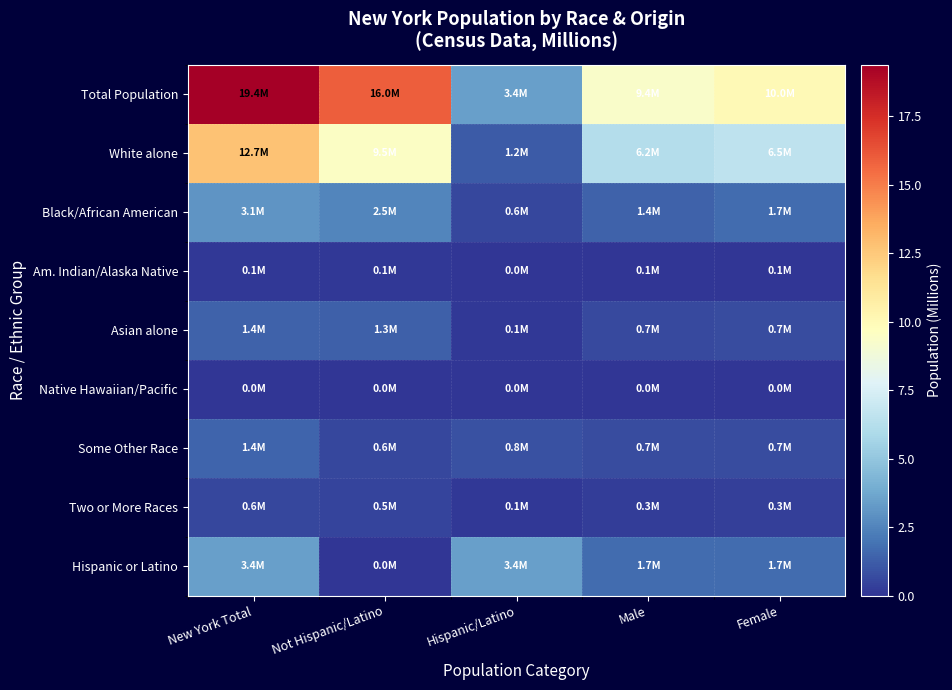

Reading left to right, transcribe all the data shown in this chart.

Total Population: New York Total=19.4	Not Hispanic/Latino=16.0	Hispanic/Latino=3.4	Male=9.4	Female=10.0
White alone: New York Total=12.7	Not Hispanic/Latino=9.5	Hispanic/Latino=1.2	Male=6.2	Female=6.5
Black/African American: New York Total=3.1	Not Hispanic/Latino=2.5	Hispanic/Latino=0.6	Male=1.4	Female=1.7
Am. Indian/Alaska Native: New York Total=0.1	Not Hispanic/Latino=0.1	Hispanic/Latino=0.0	Male=0.1	Female=0.1
Asian alone: New York Total=1.4	Not Hispanic/Latino=1.3	Hispanic/Latino=0.1	Male=0.7	Female=0.7
Native Hawaiian/Pacific: New York Total=0.0	Not Hispanic/Latino=0.0	Hispanic/Latino=0.0	Male=0.0	Female=0.0
Some Other Race: New York Total=1.4	Not Hispanic/Latino=0.6	Hispanic/Latino=0.8	Male=0.7	Female=0.7
Two or More Races: New York Total=0.6	Not Hispanic/Latino=0.5	Hispanic/Latino=0.1	Male=0.3	Female=0.3
Hispanic or Latino: New York Total=3.4	Not Hispanic/Latino=0.0	Hispanic/Latino=3.4	Male=1.7	Female=1.7